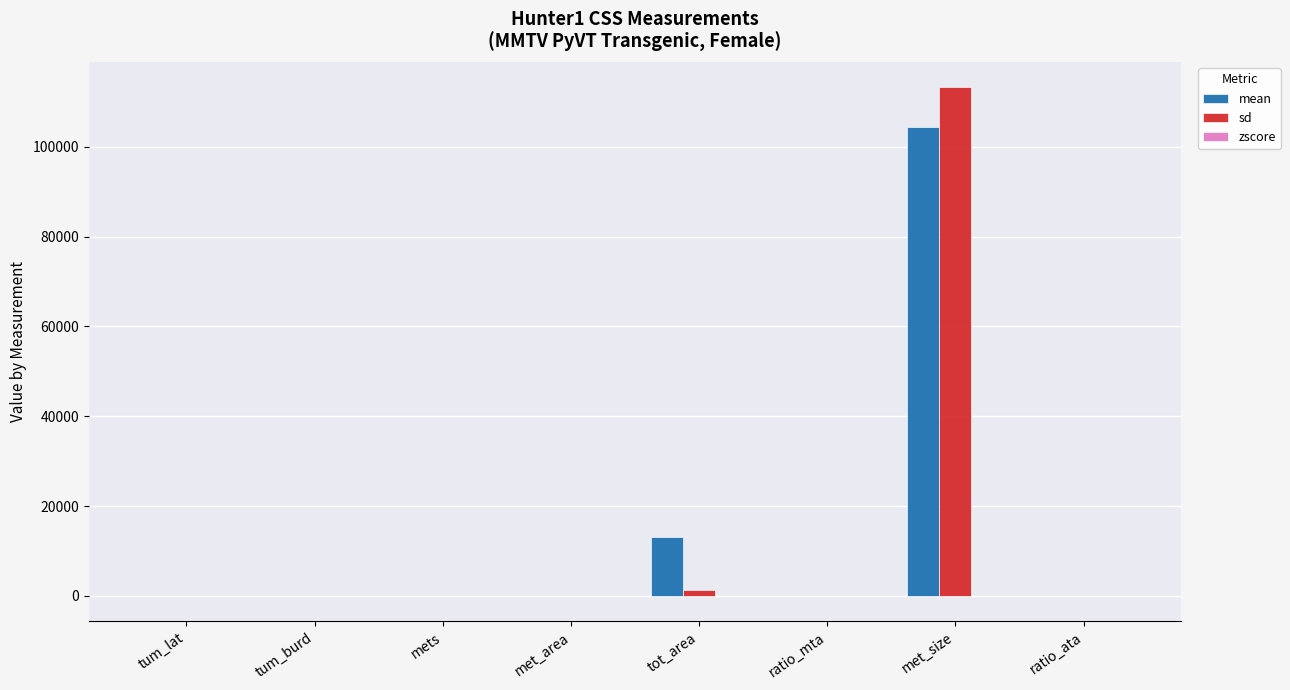

At which category is the sum across all series the highest?

met_size